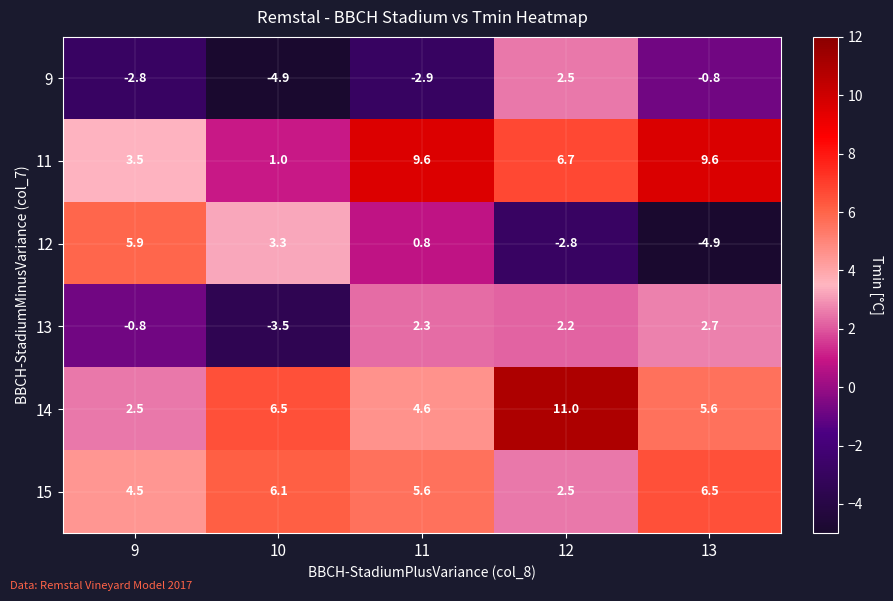

How many categories are shown in the chart?

5